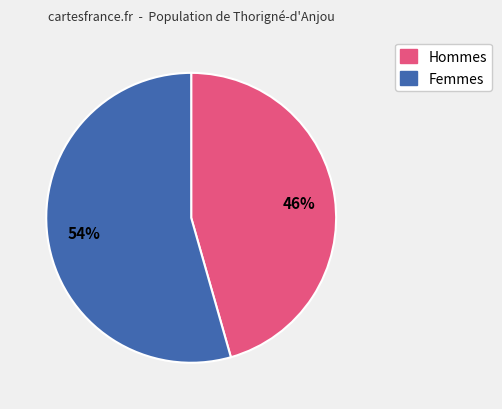

To the nearest percent, what is the average slice percentage?

50%